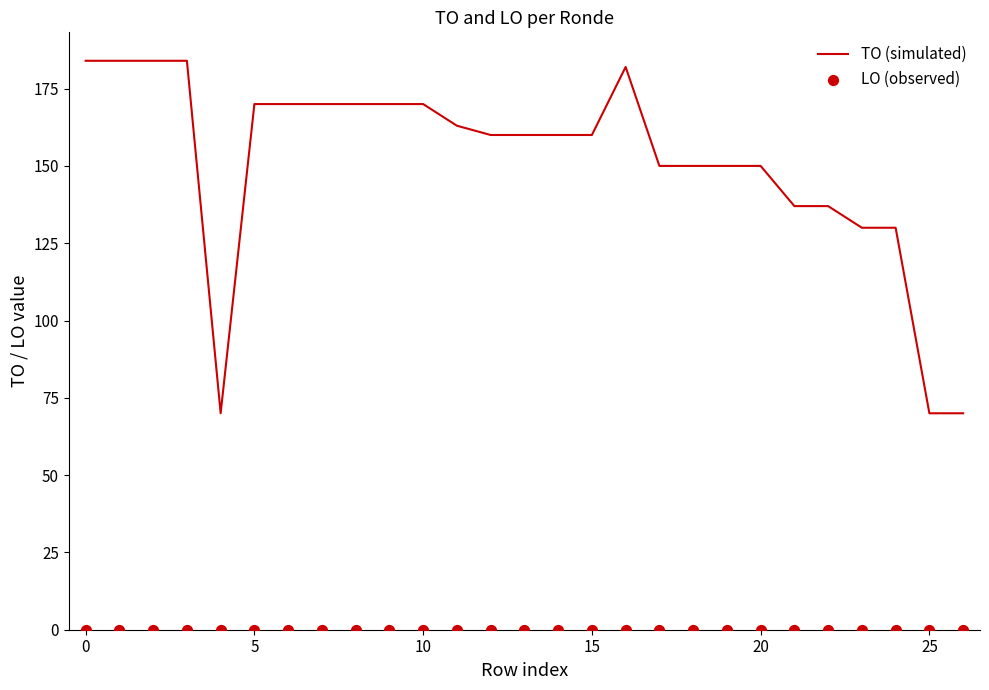

Which series contains the highest Y value?

TO (simulated)